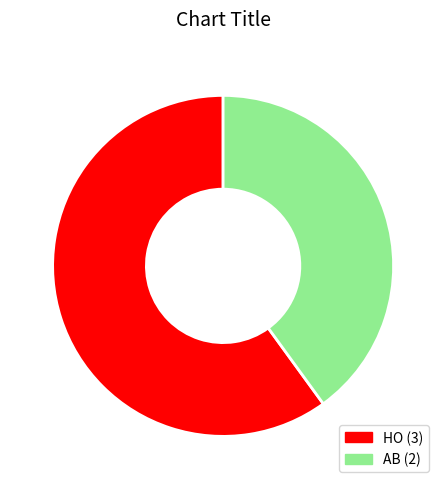

How many segments does this pie chart have?

2